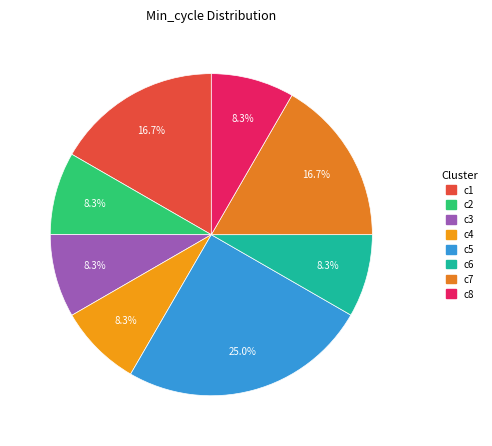

How many slices are in this pie chart?

8